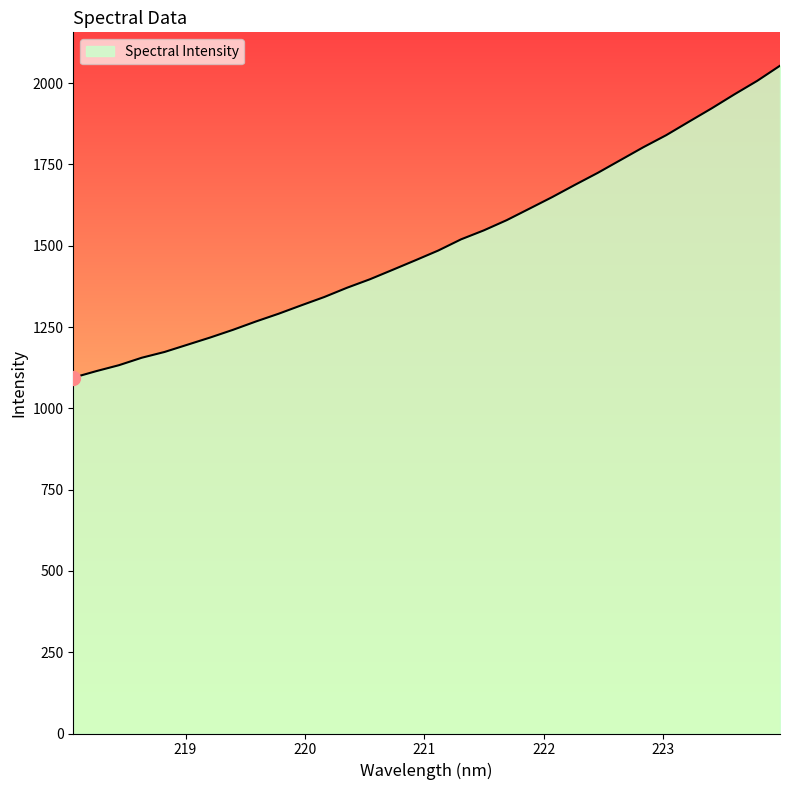

True or false: there are more than 0 points higher than both neighbors.

False